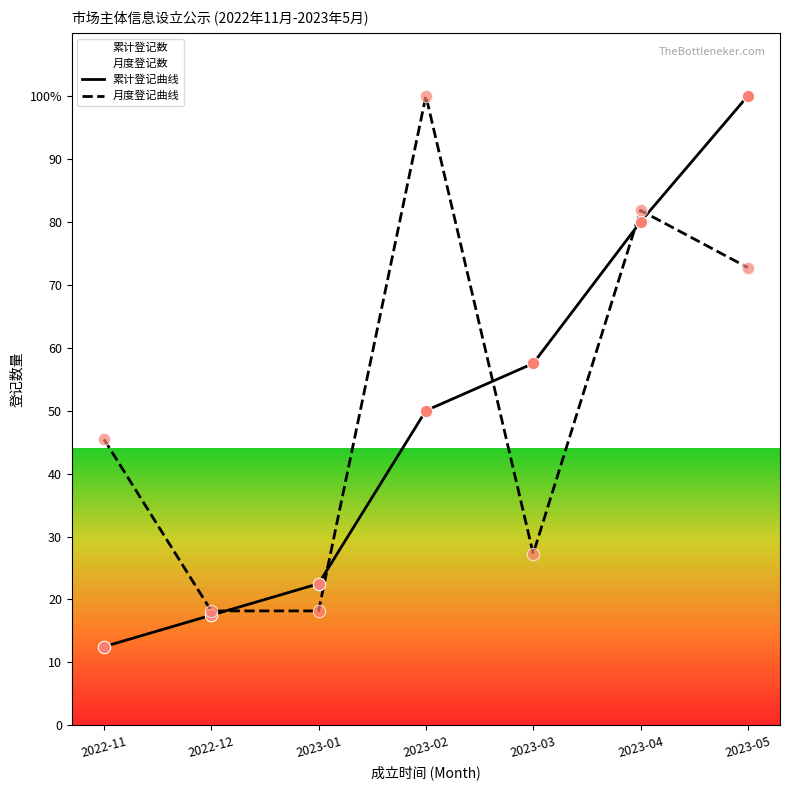

What is the total value across all series at 2022-11?

58.0